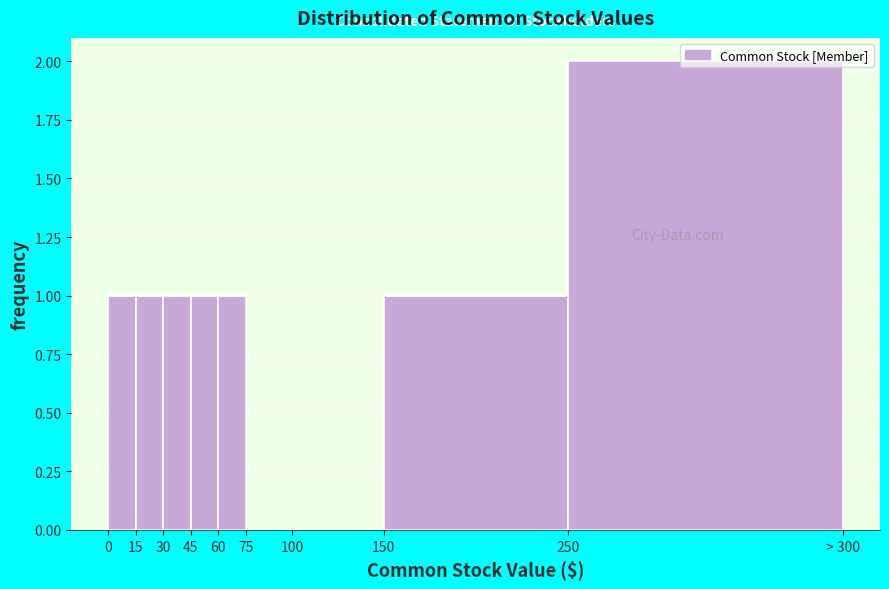

Between 60 and 250, which is larger?

250